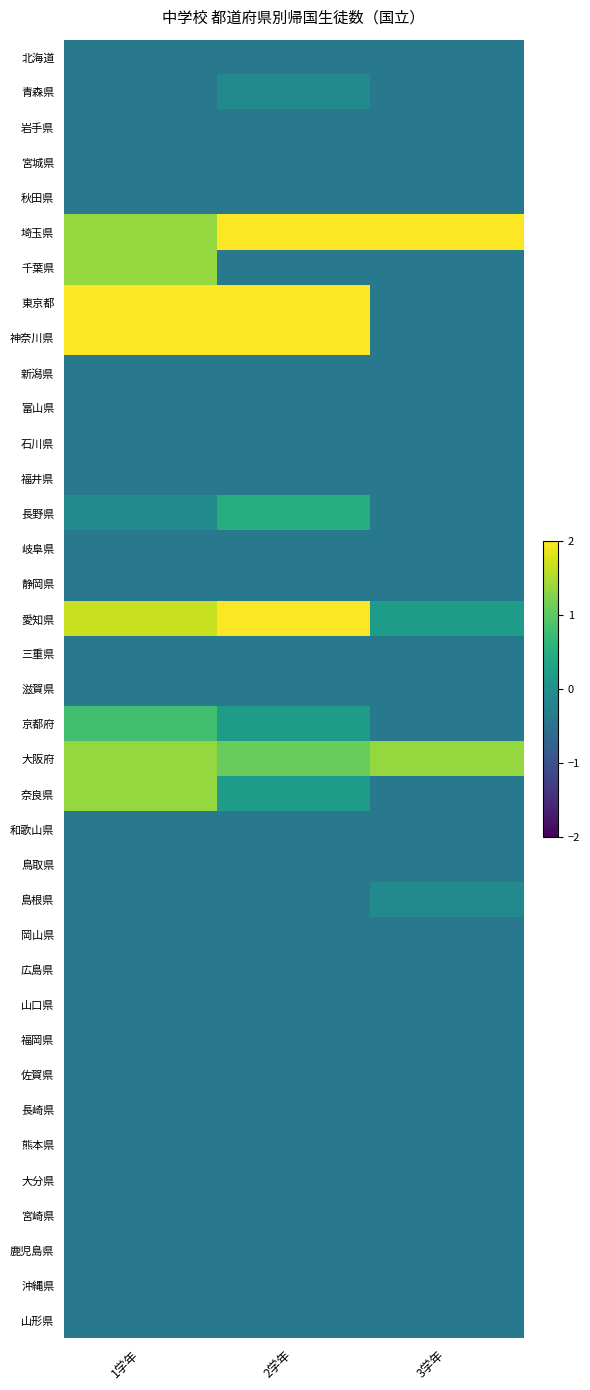

How many distinct data groups are displayed?

37